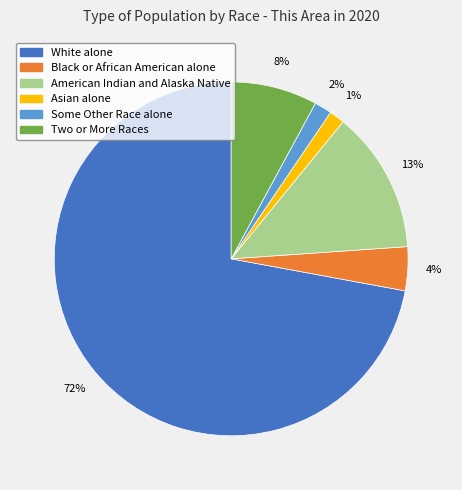

To the nearest percent, what is the combined percentage of American Indian and Alaska Native and Two or More Races?

21%